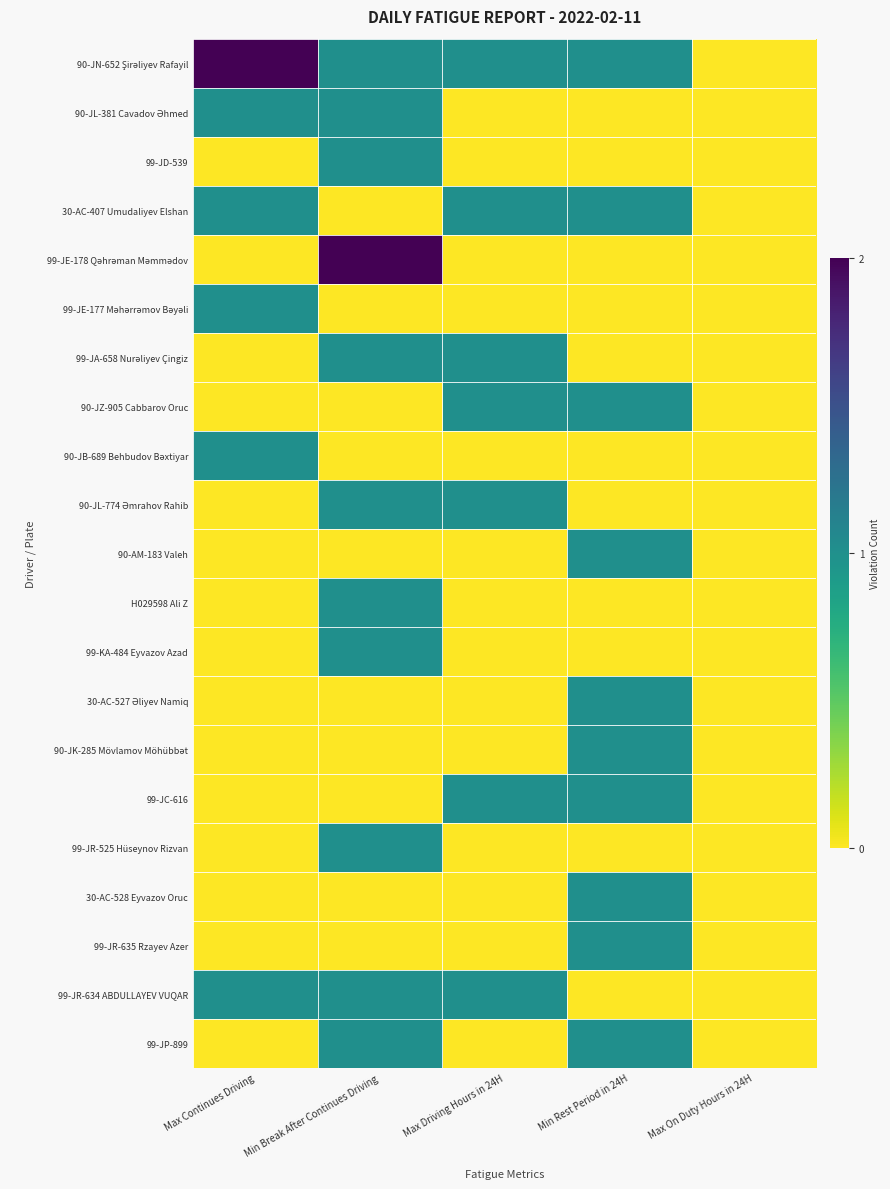

Count the number of data series in this chart.

21